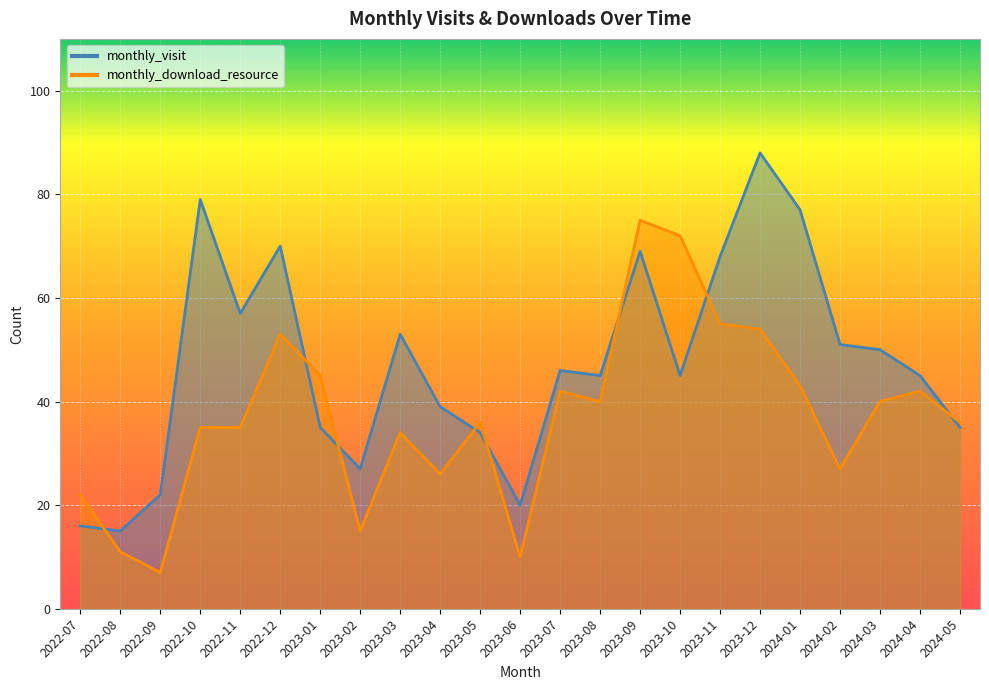

At 2023-01, list the series in order from smallest to largest.

monthly_visit, monthly_download_resource